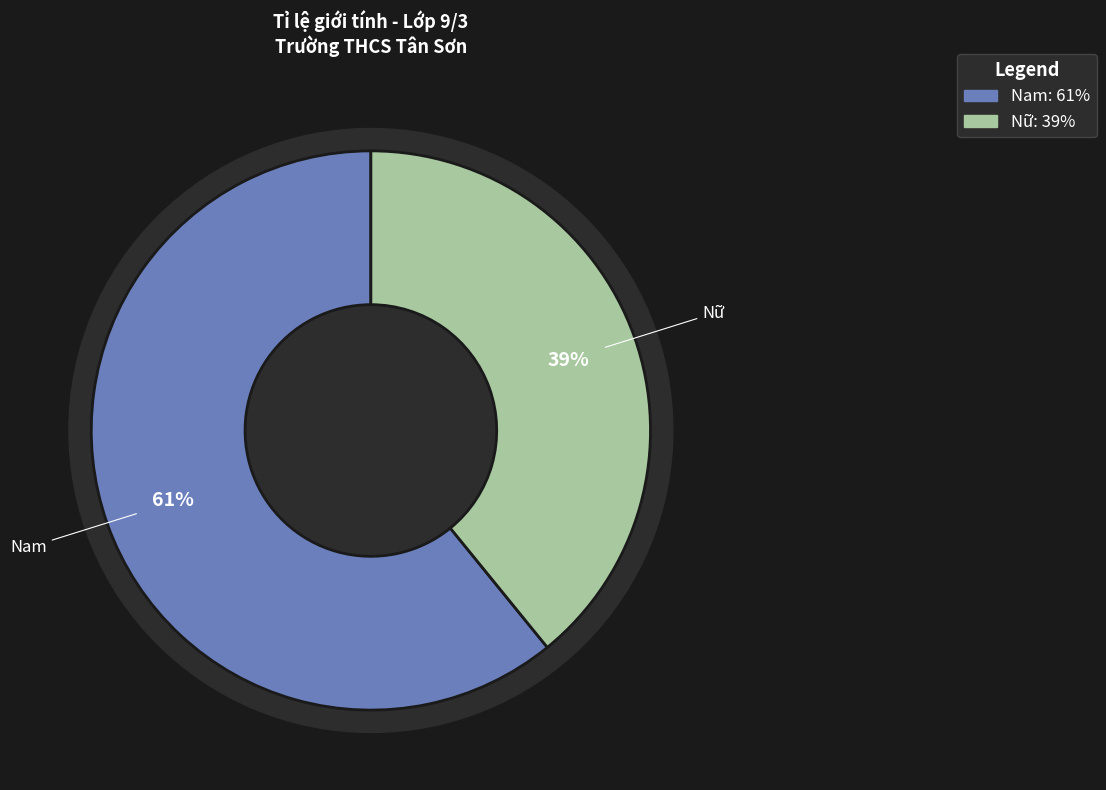

Count the number of slices in the pie.

2